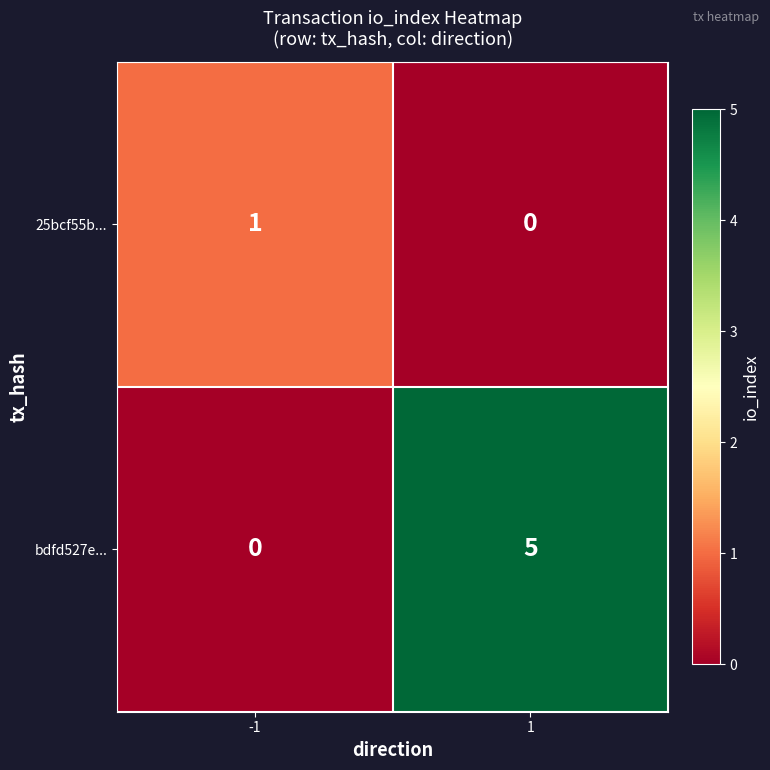

Which series has the largest total across all categories?

bdfd527e...